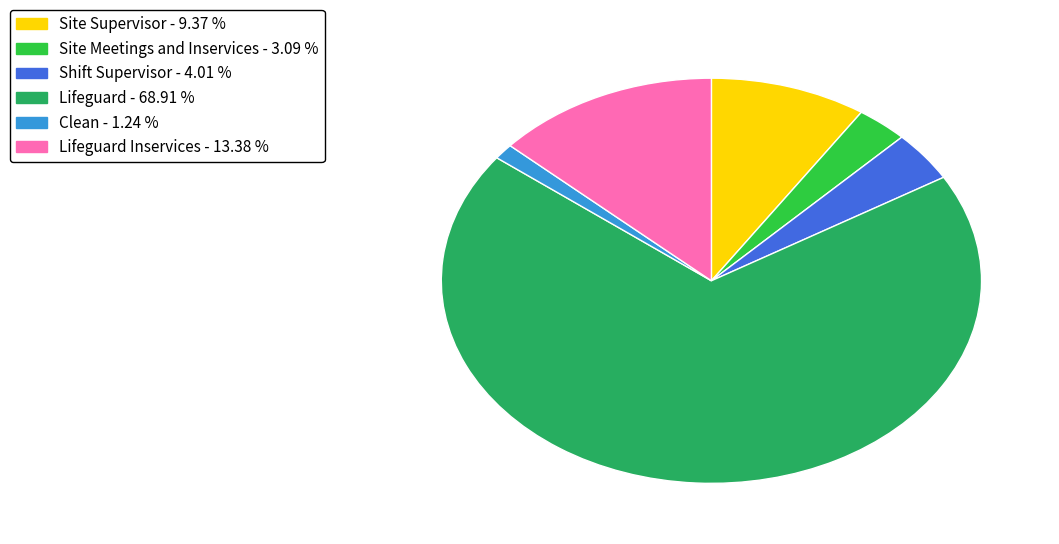

Is there any slice that represents more than half of the pie?

Yes